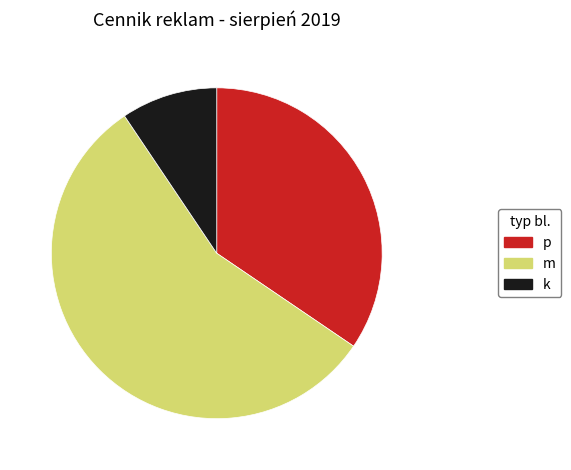

True or false: p accounts for 48% of the total.

False